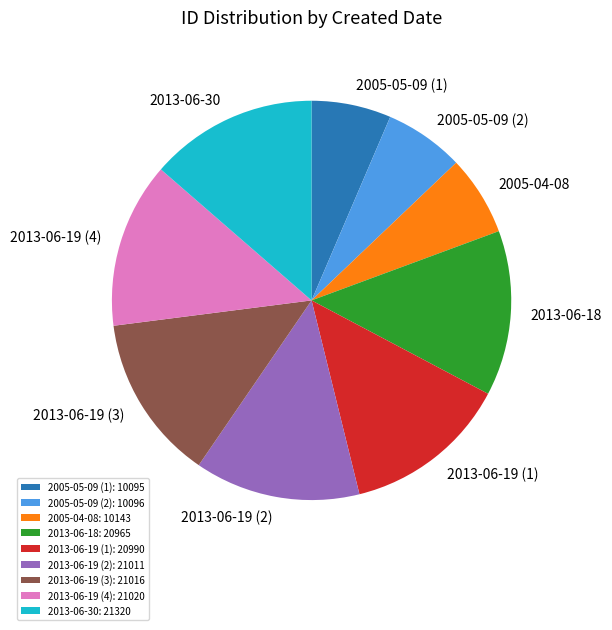

The 2005-04-08: 10143 slice represents 6% of the pie. True or false?

True